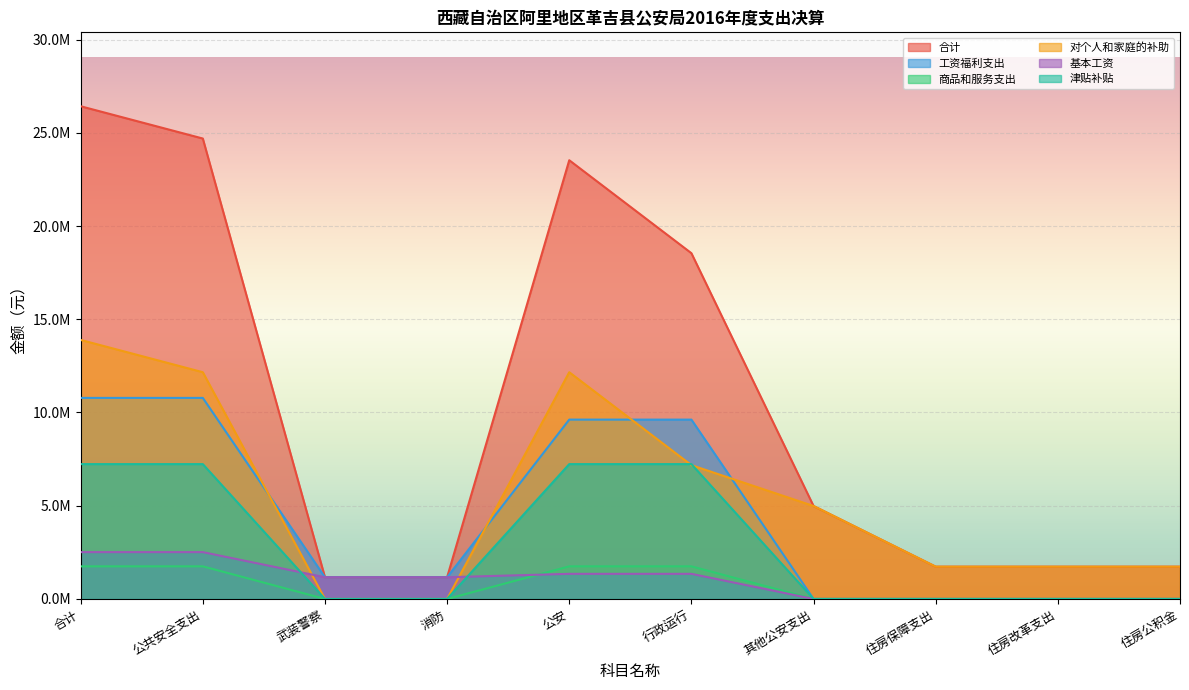

Between 合计 and 住房公积金, which series saw the biggest shift?

合计